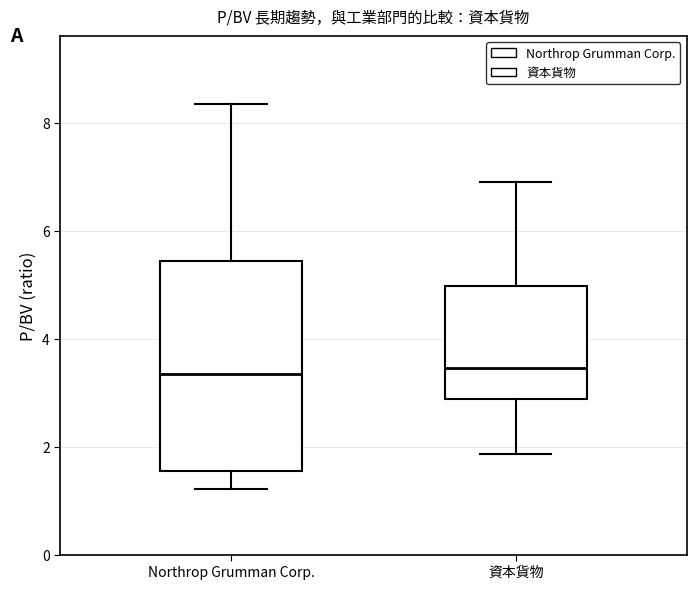

Where does the lower whisker of the box for 資本貨物 end on the y-axis? The values are not printed on the chart, so give them approximately, as read against the axis.

1.8